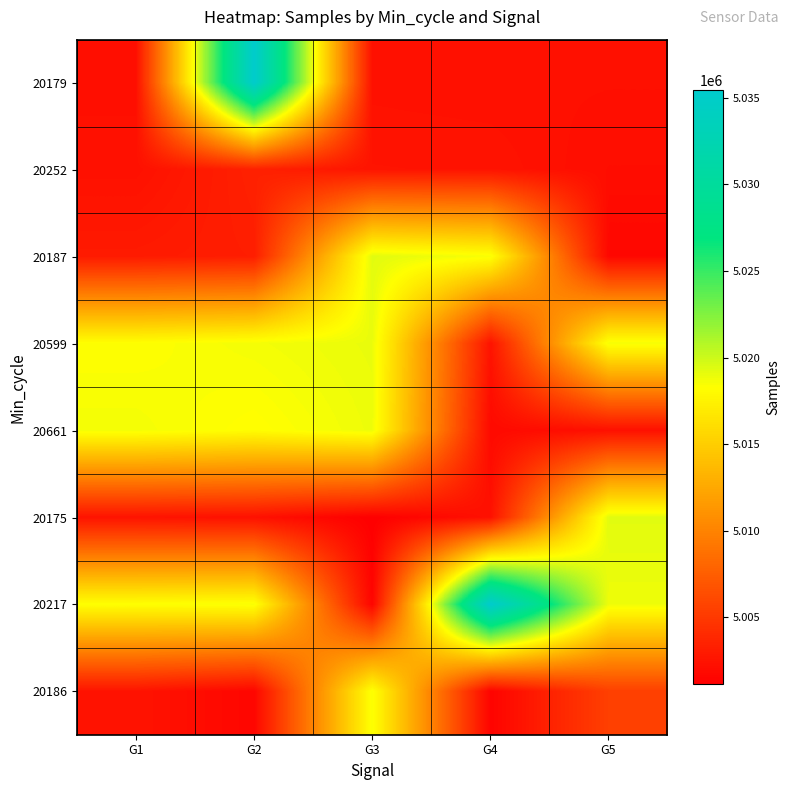

What is the greatest value displayed?

5035436